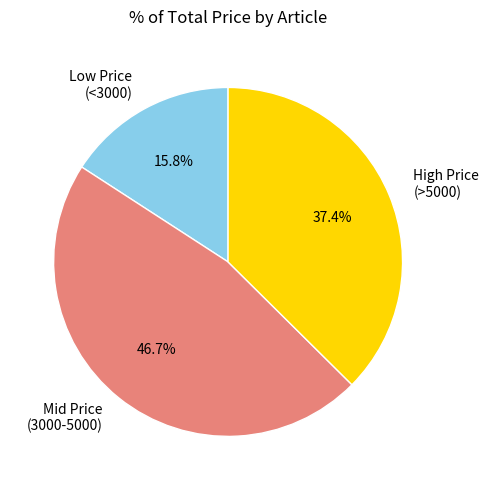

How many slices are in this pie chart?

3